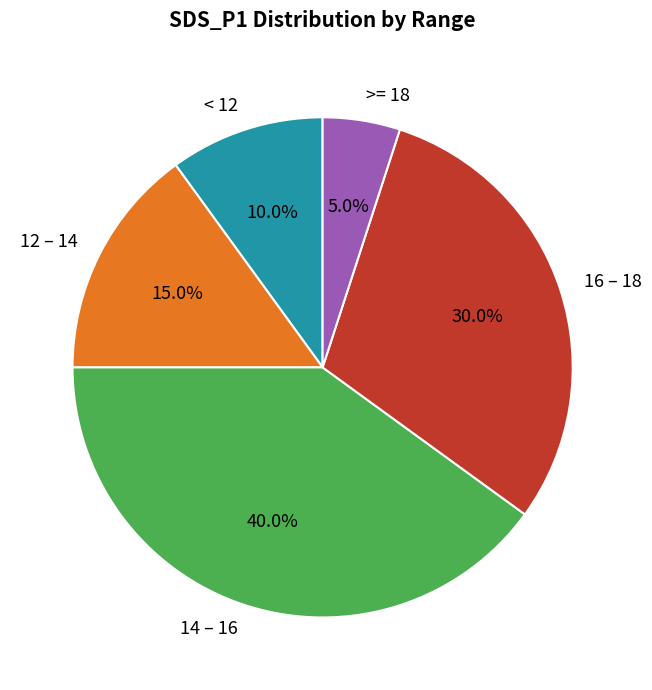

What is the total percentage of 16 – 18 and < 12?

40.0%